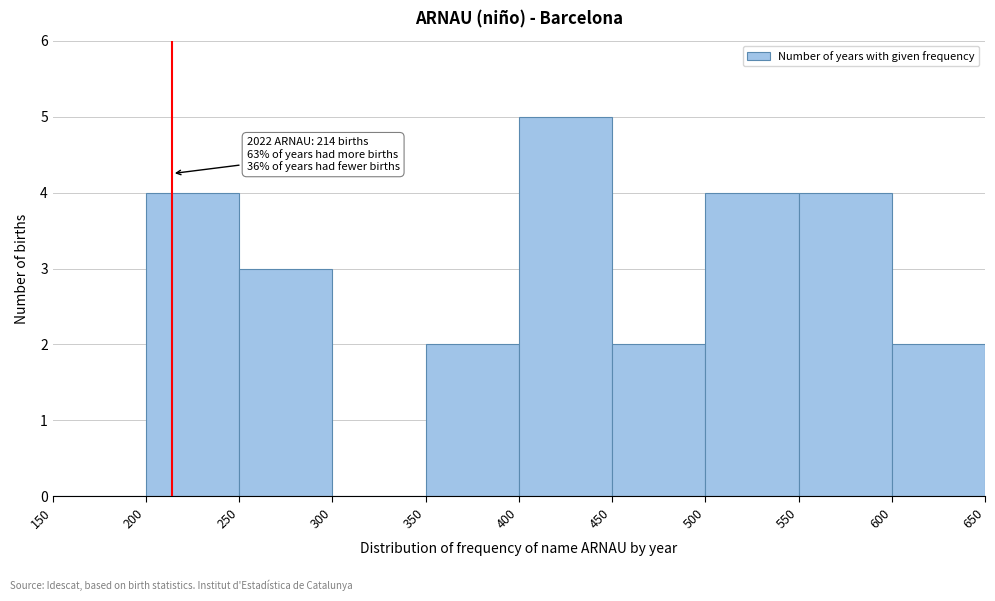

Which range on the x-axis has the tallest bar?

400 to 450